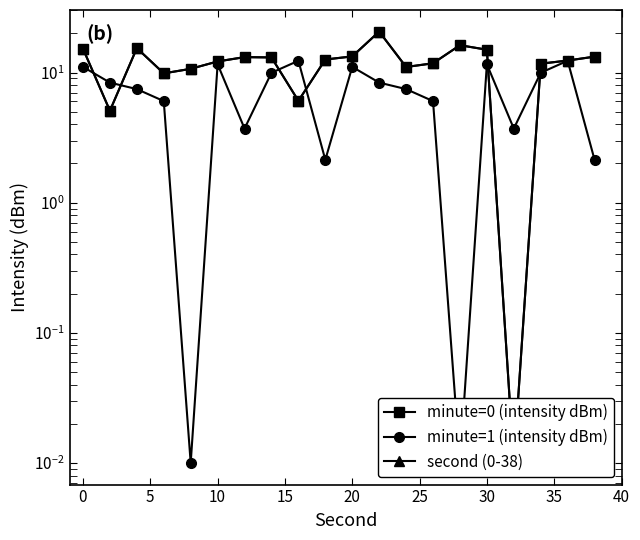

Rank the series at 35 from lowest to highest value.

minute=0 (intensity dBm), second (0-38), minute=1 (intensity dBm)